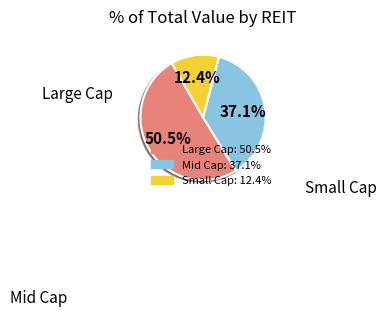

Does any single category account for the majority?

Yes